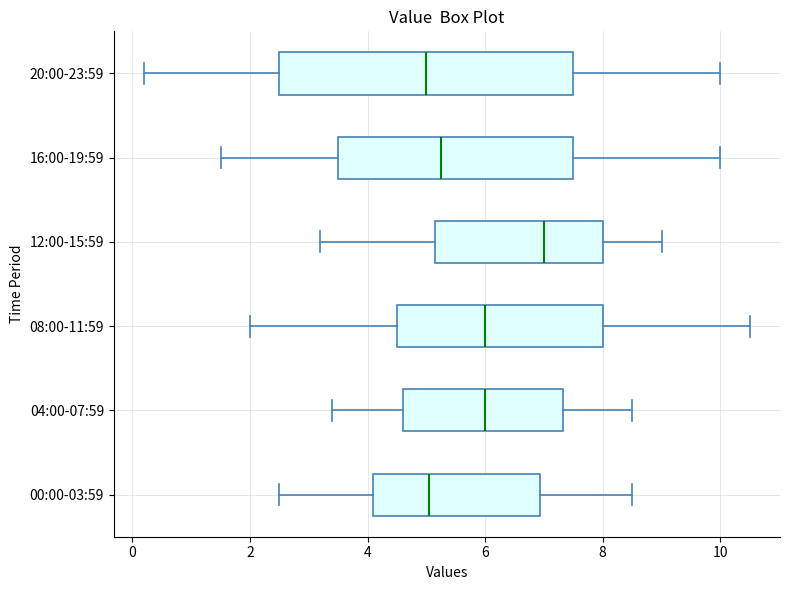

Which box is the widest, from its left edge to its right edge?

20:00-23:59